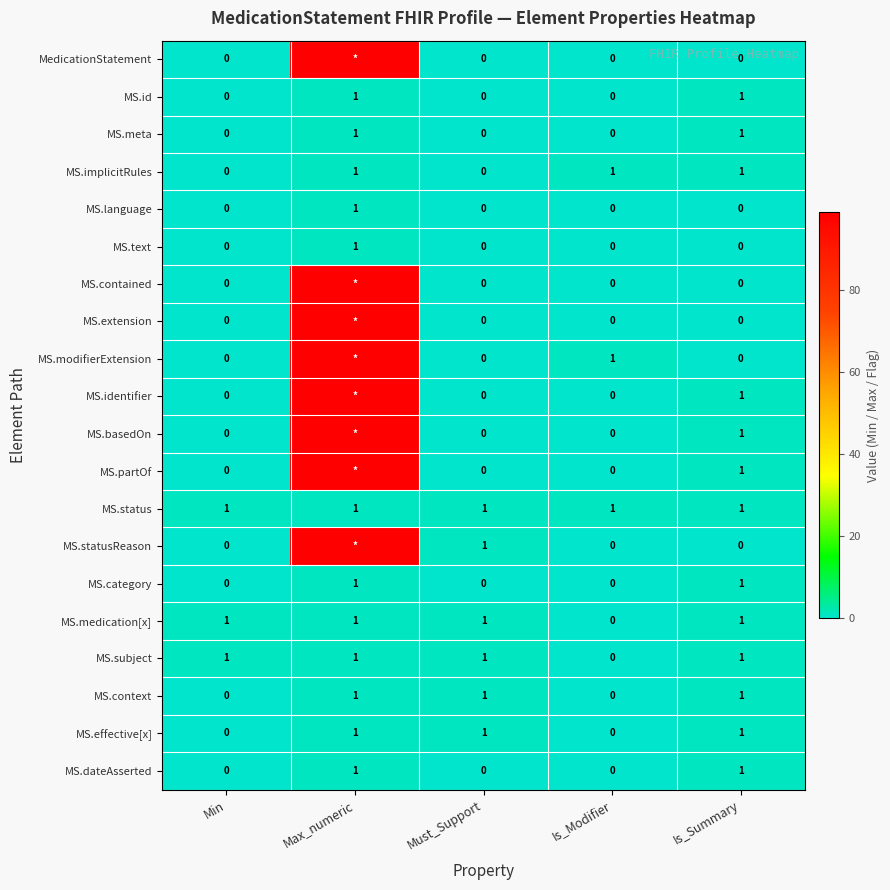

At which label is MS.medication[x] closest to 0?

Is_Modifier